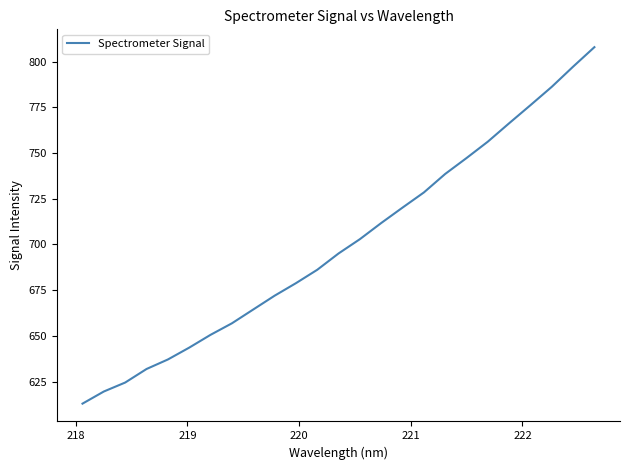

What is the difference between the maximum and minimum values?

195.0